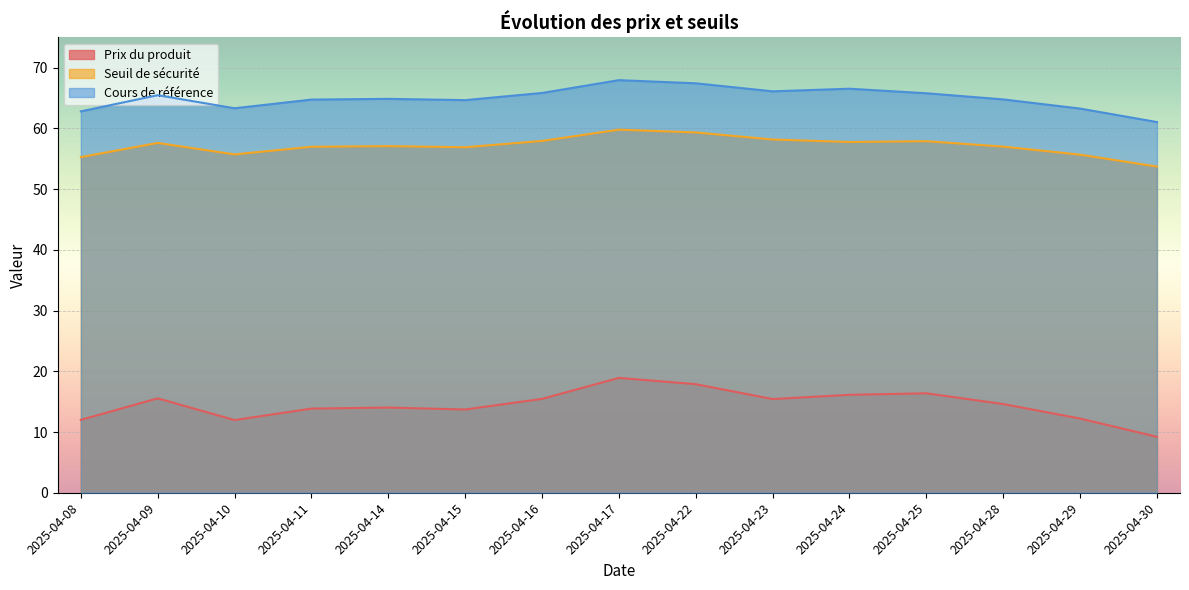

True or false: Prix du produit and Cours de référence cross at least once.

False